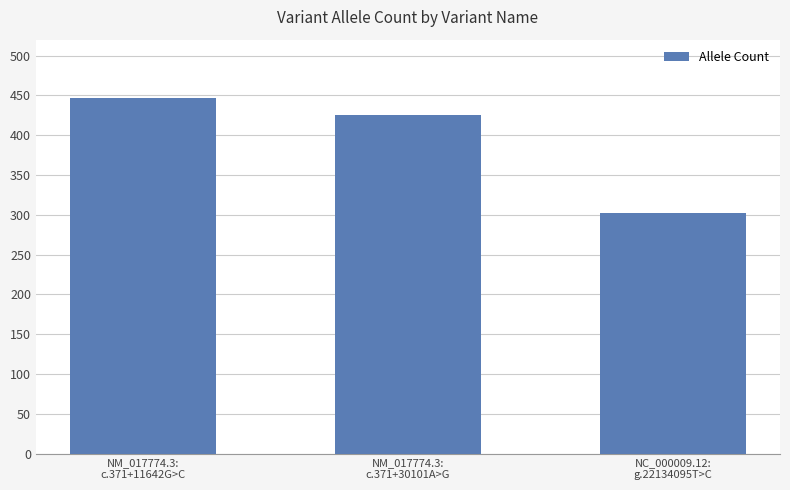

What is the value of the 2nd bar from the left?

425